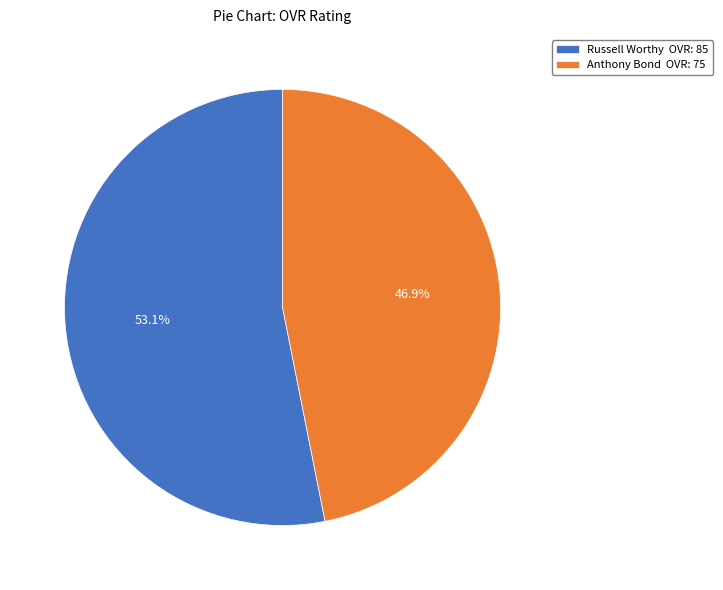

Which category accounts for the majority?

Russell Worthy